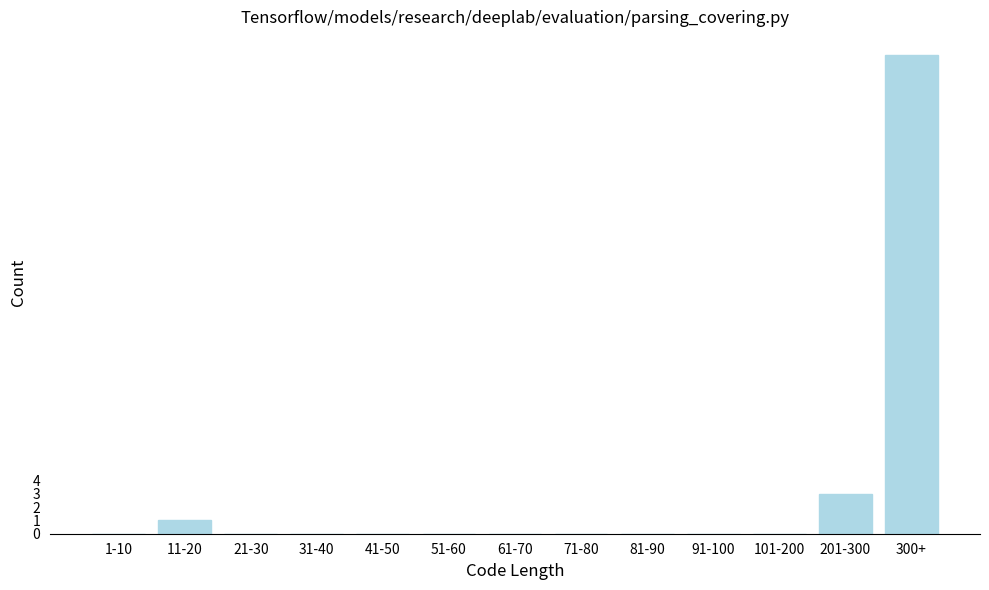

Reading right to left, what are all the values shown in this chart?

300+=36	201-300=3	101-200=0	91-100=0	81-90=0	71-80=0	61-70=0	51-60=0	41-50=0	31-40=0	21-30=0	11-20=1	1-10=0